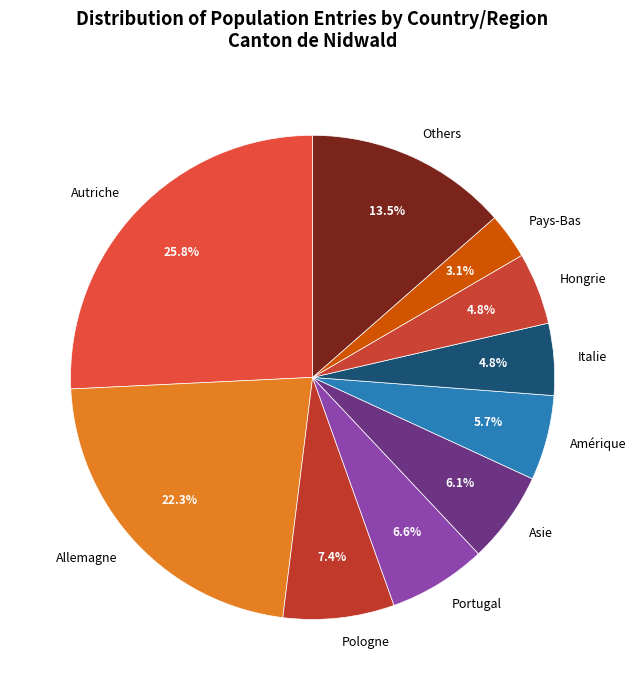

Does Pays-Bas represent more than half of the total?

No